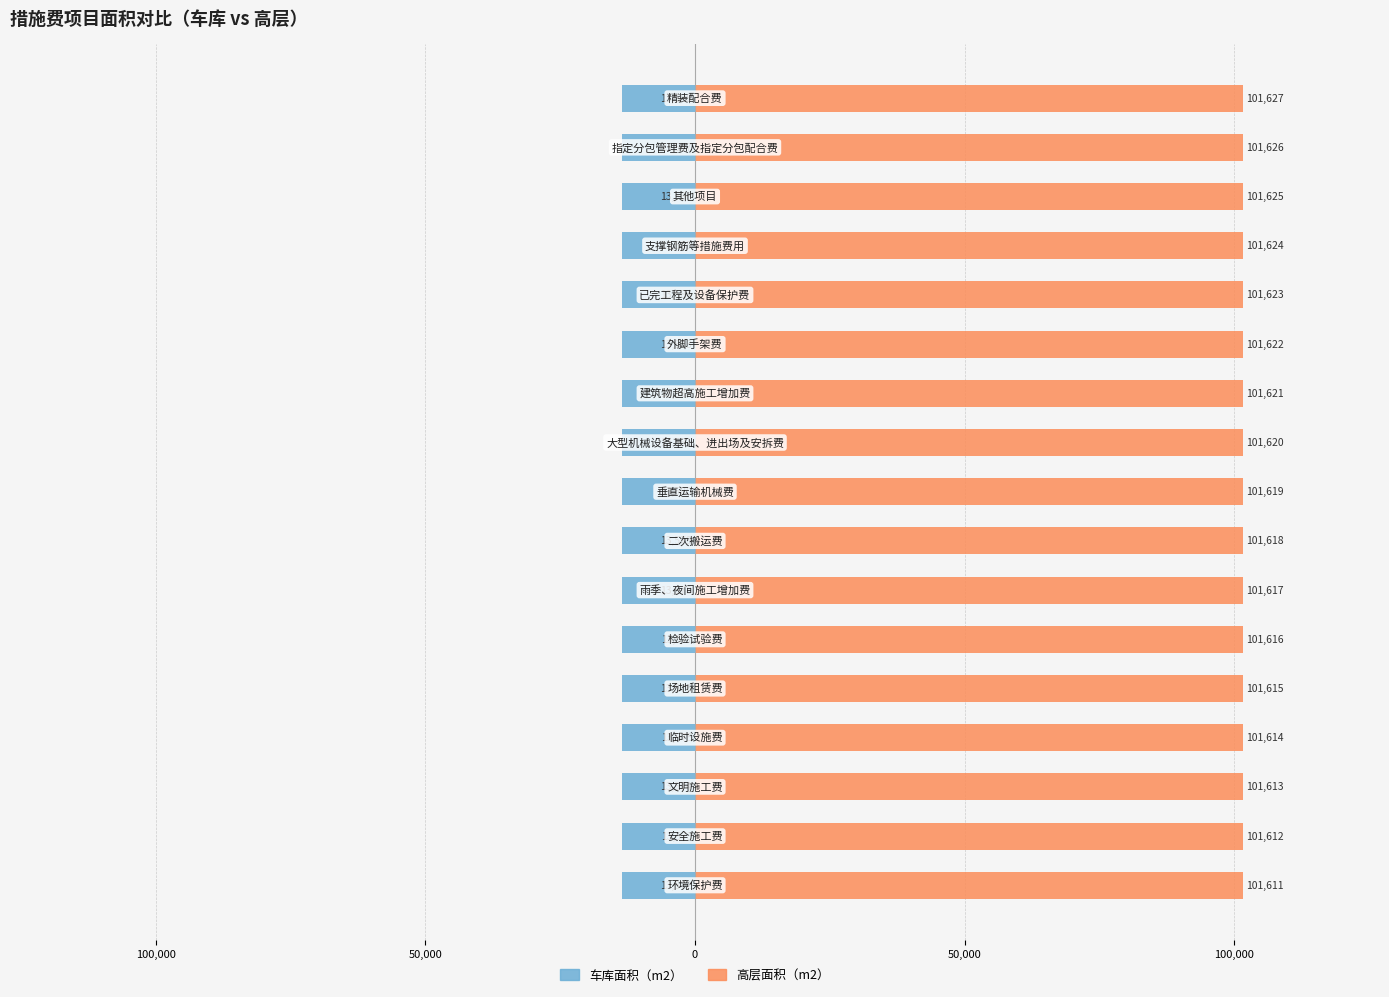

Is it true that 高层面积（m2） equals 146352.6 at 14?

False